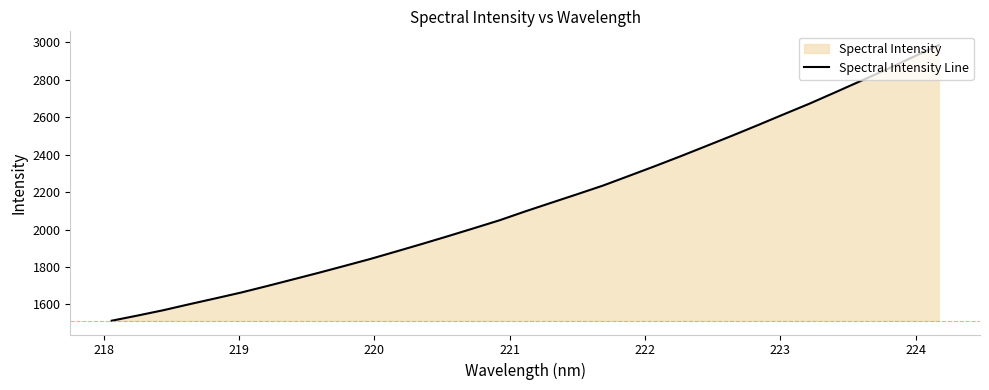

What is the smallest value displayed?

1513.1